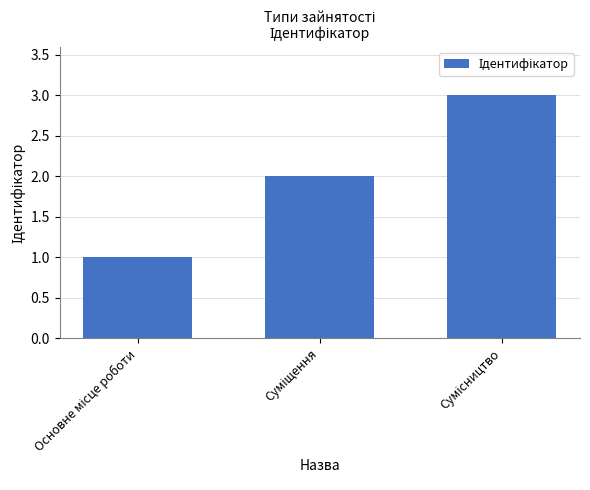

What is the sum of all values?

6